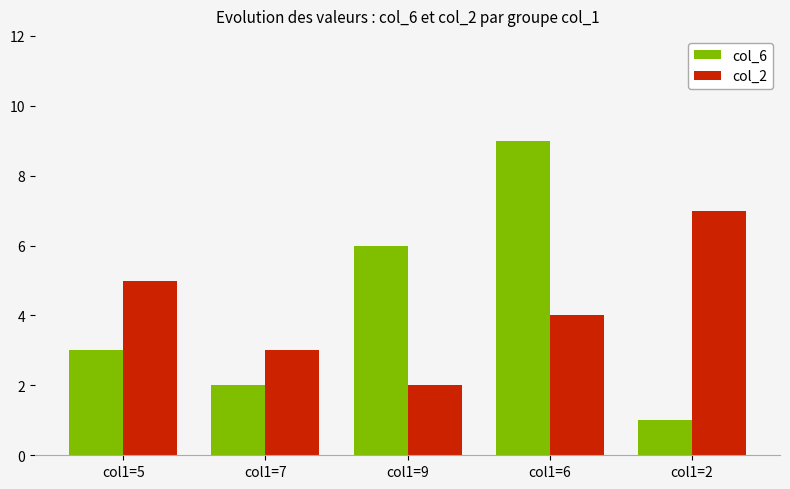

Reading left to right, what are all the values shown in this chart?

col_6: 3	2	6	9	1
col_2: 5	3	2	4	7